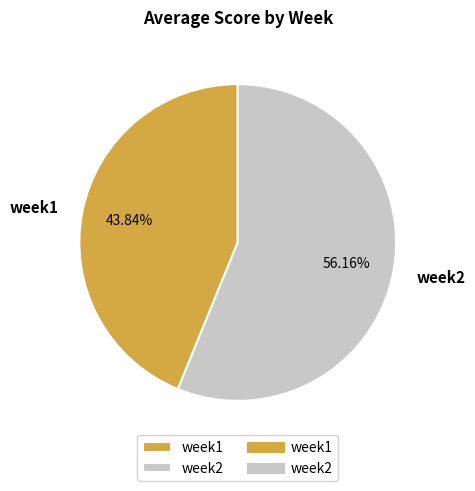

What portion of the pie excludes week2?

43.8%